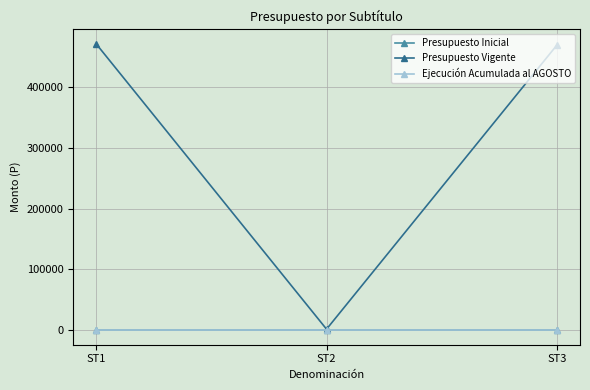

Reading left to right, extract all data points from this chart.

Presupuesto Inicial: ST1=0	ST2=0	ST3=0
Presupuesto Vigente: ST1=470350	ST2=2000	ST3=468350
Ejecución Acumulada al AGOSTO: ST1=0	ST2=0	ST3=0